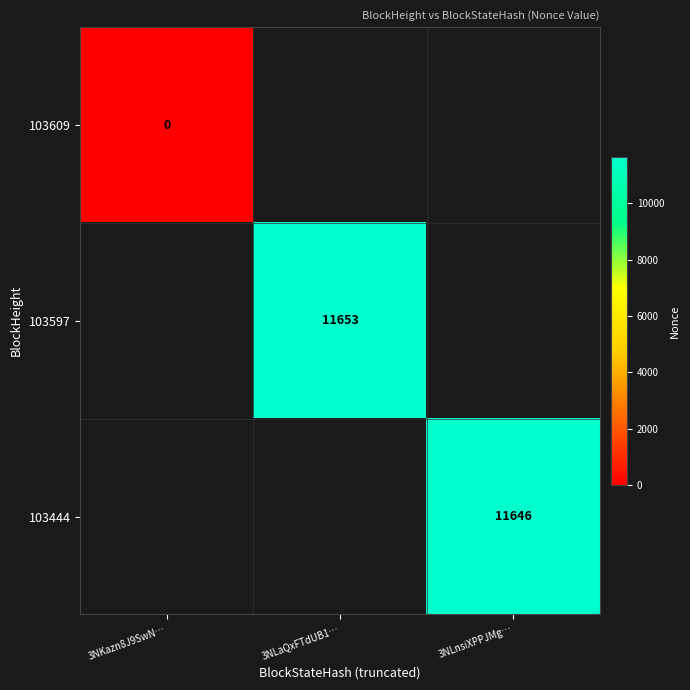

Between 3NKazn8J9SwN… and 3NLnsiXPPJMg…, which is larger?

3NLnsiXPPJMg…